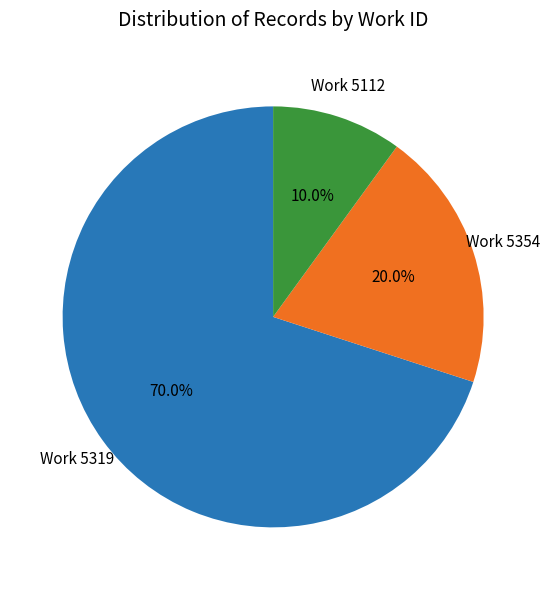

Does any single category account for the majority?

Yes